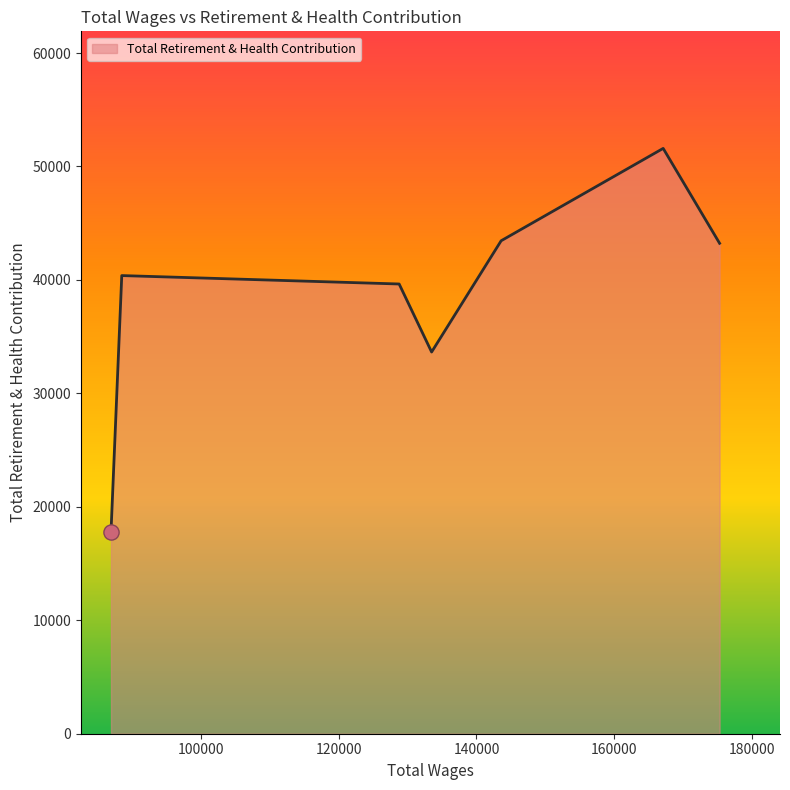

What is the average value?

38533